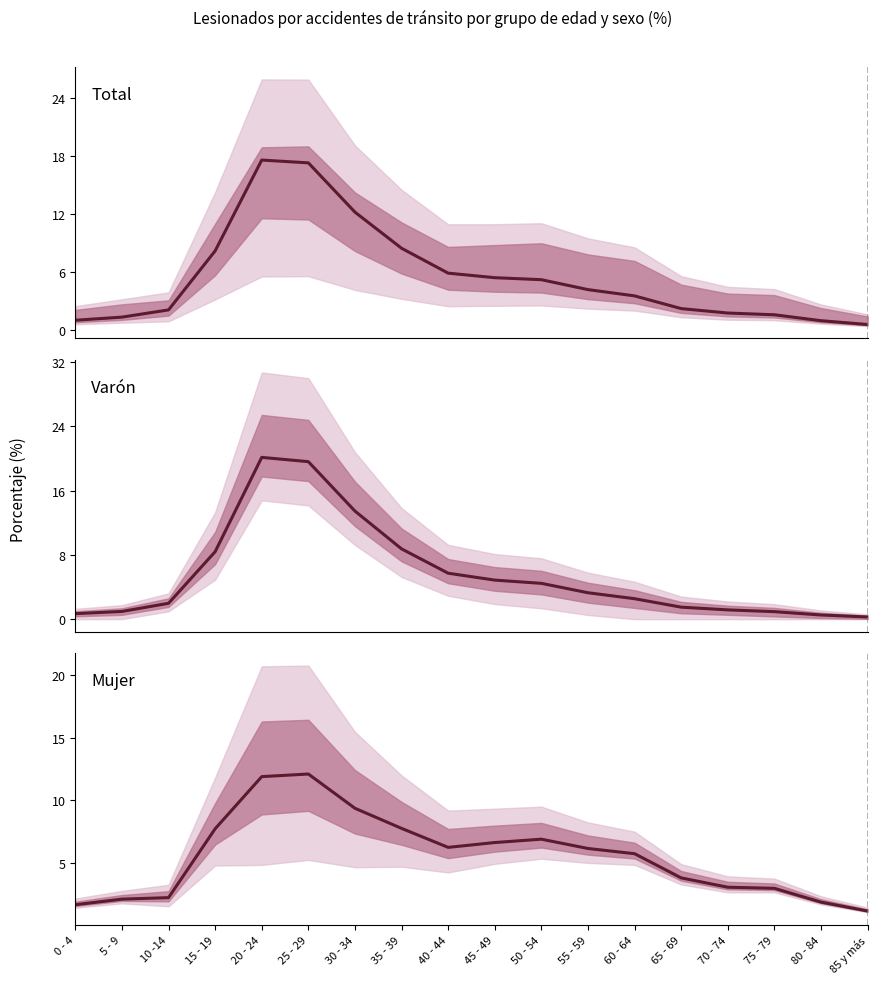

Reading right to left, list all the values displayed in this chart.

Total: 0.5	0.9	1.6	1.7	2.2	3.5	4.2	5.2	5.4	5.9	8.5	12.2	17.3	17.6	8.2	2.1	1.3	1.0
Varón: 0.3	0.5	0.9	1.2	1.5	2.5	3.3	4.5	4.9	5.7	8.7	13.4	19.6	20.1	8.4	2.0	1.0	0.7
Mujer: 1.2	1.9	3.0	3.1	3.8	5.7	6.1	6.9	6.6	6.2	7.8	9.4	12.1	11.9	7.7	2.2	2.1	1.7